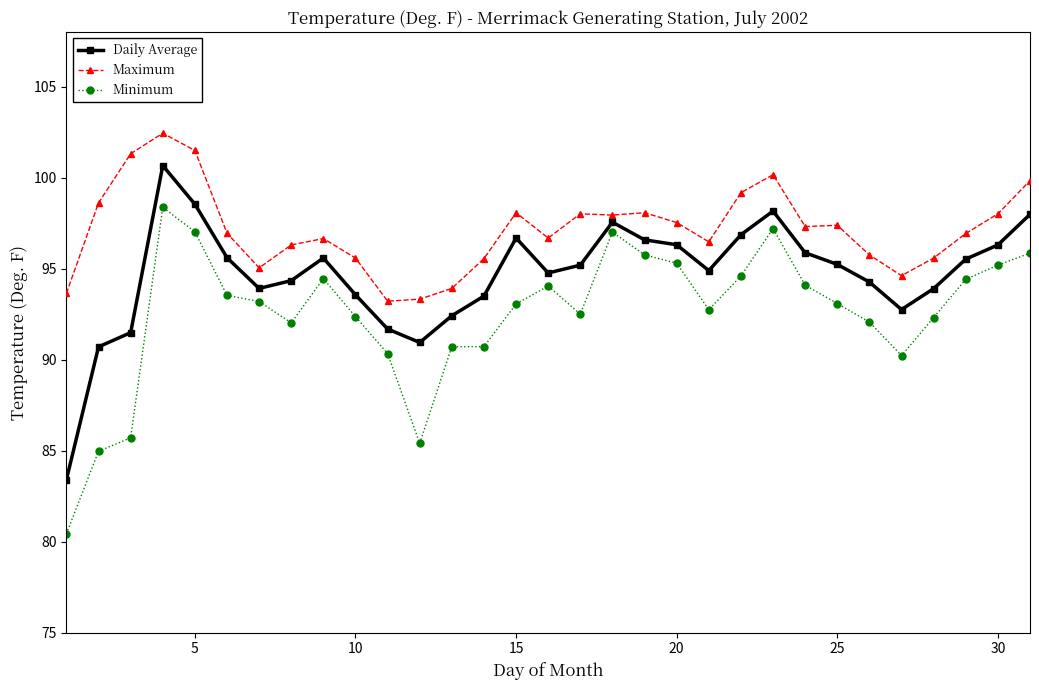

Which series has the largest total across all categories?

Maximum